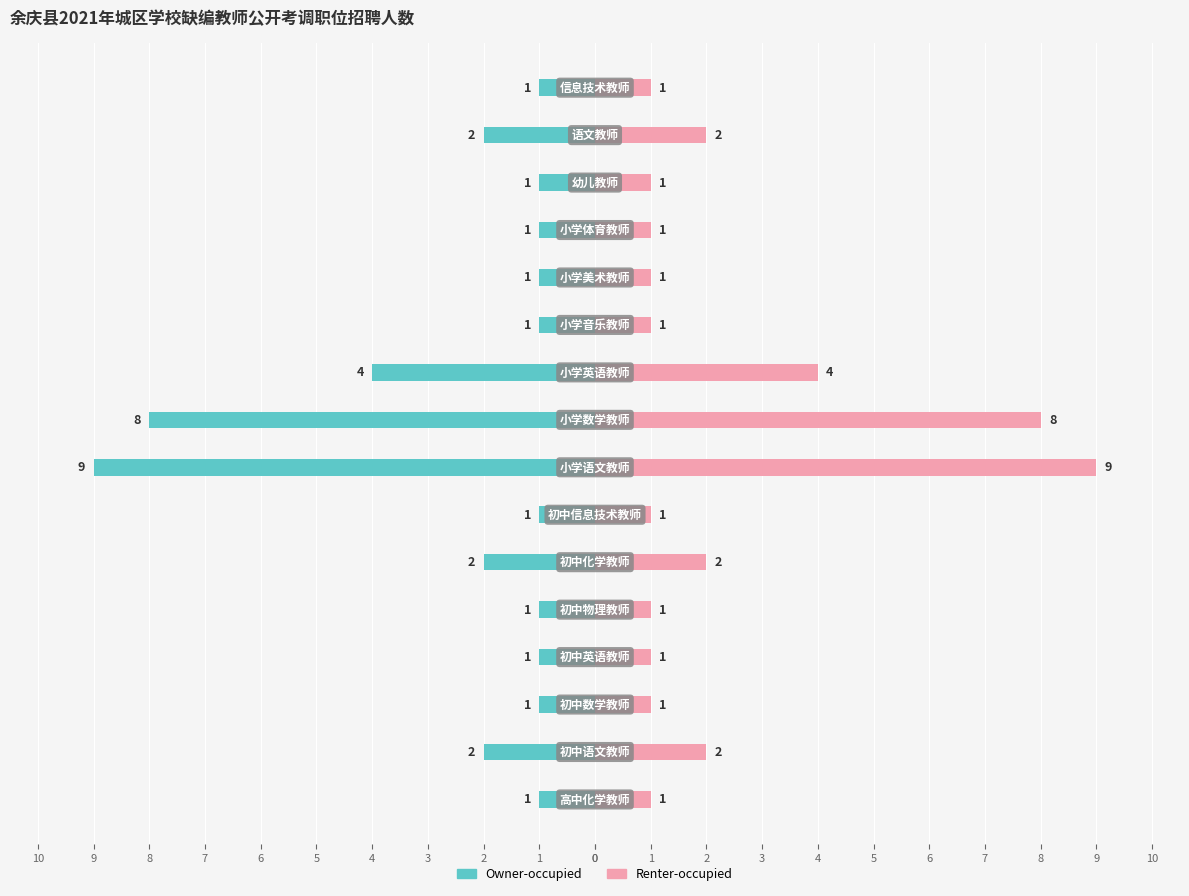

The Owner-occupied series shows -14 at 7. True or false?

False